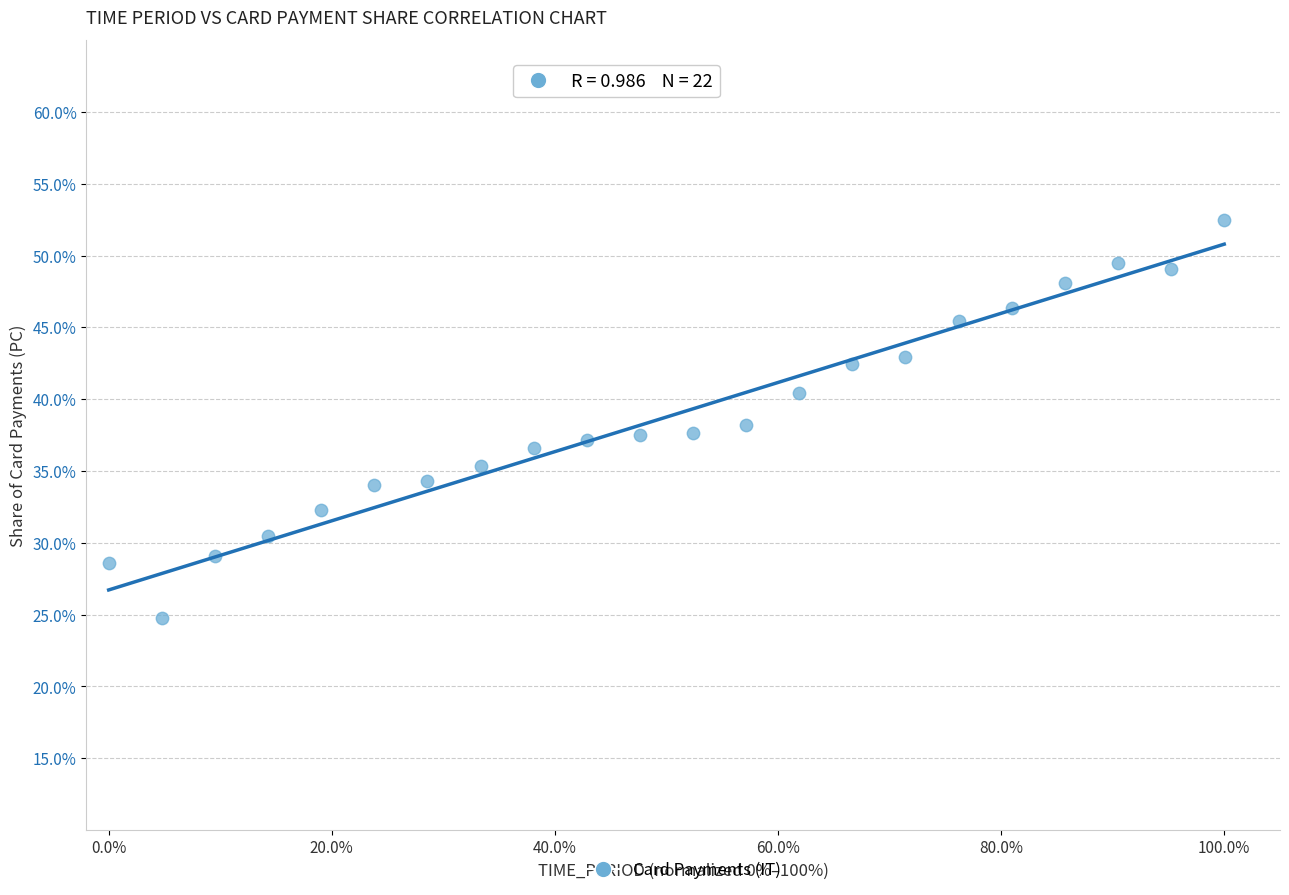

What is the range of X values (max minus min)?

100.0